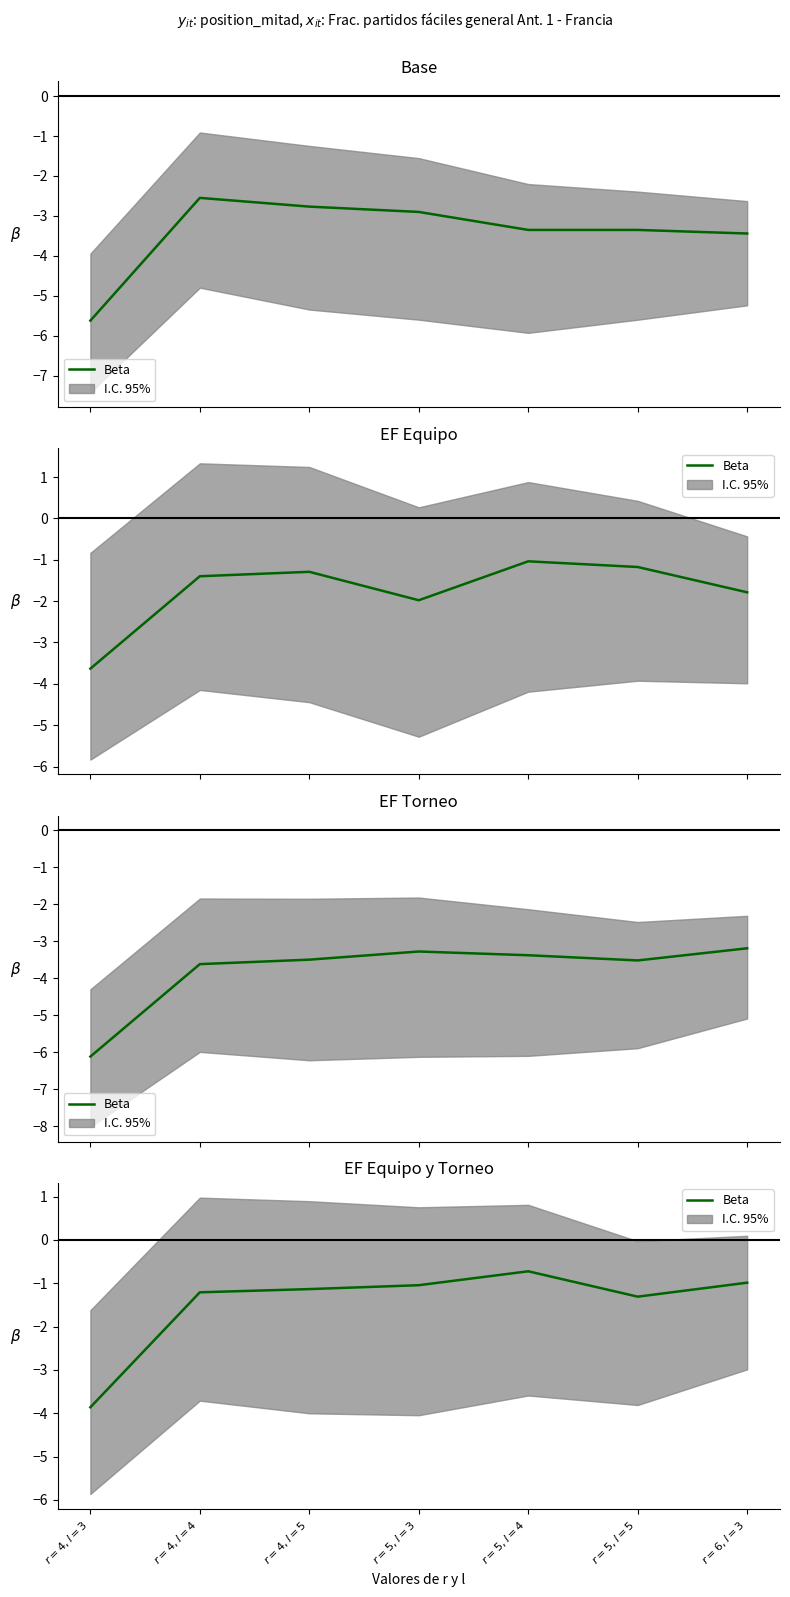

Reading left to right, extract all data points from this chart.

$r=4, l=3$=-3.9	$r=4, l=4$=-1.2	$r=4, l=5$=-1.1	$r=5, l=3$=-1.0	$r=5, l=4$=-0.7	$r=5, l=5$=-1.3	$r=6, l=3$=-1.0